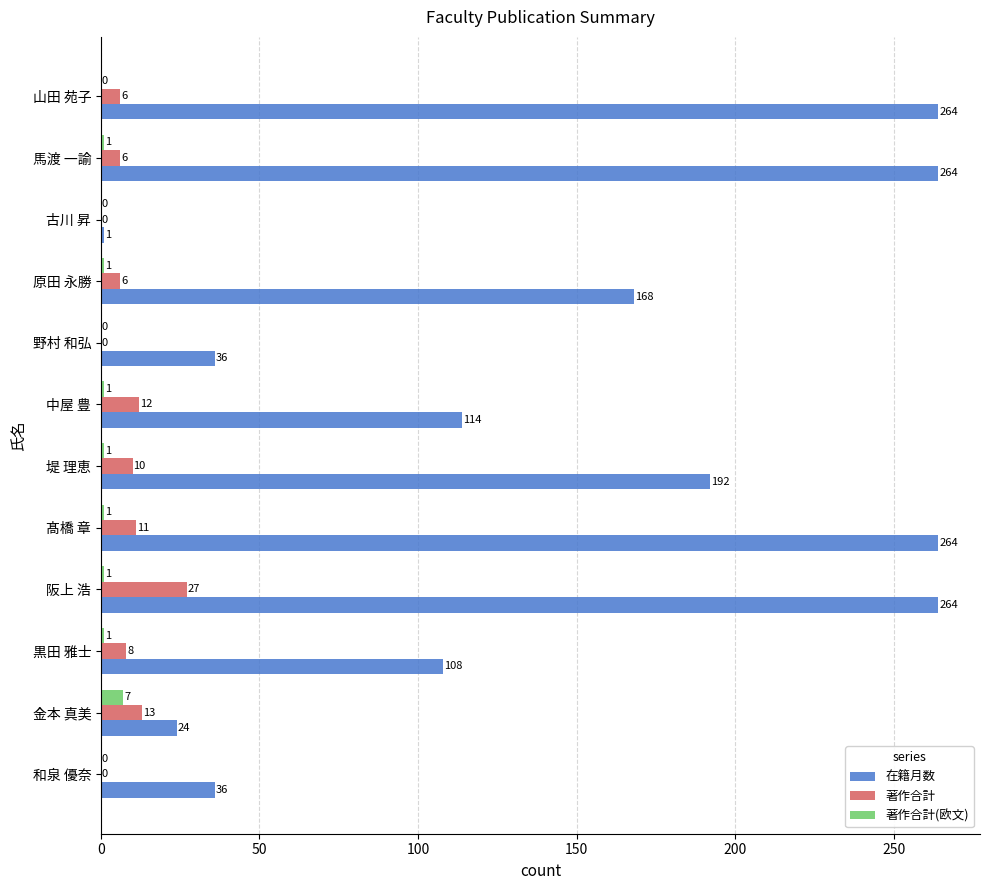

Read the 在籍月数 value at 馬渡 一諭, to the nearest 10.

260